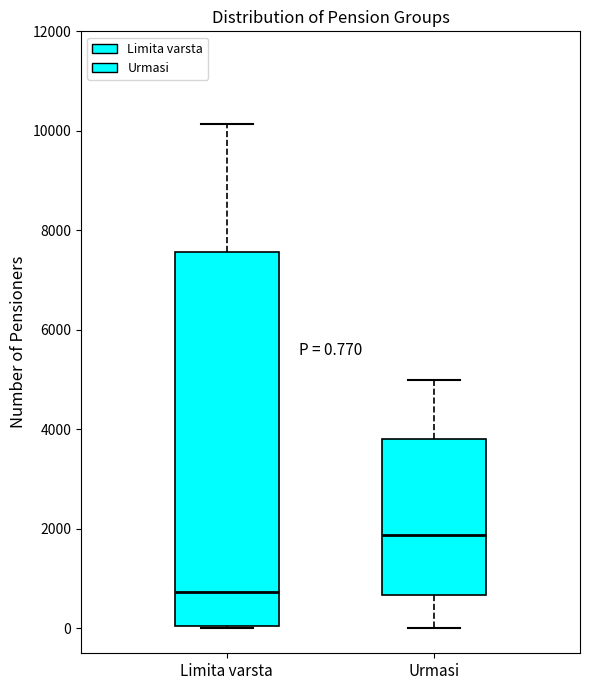

Which box has the lowest median line?

Limita varsta